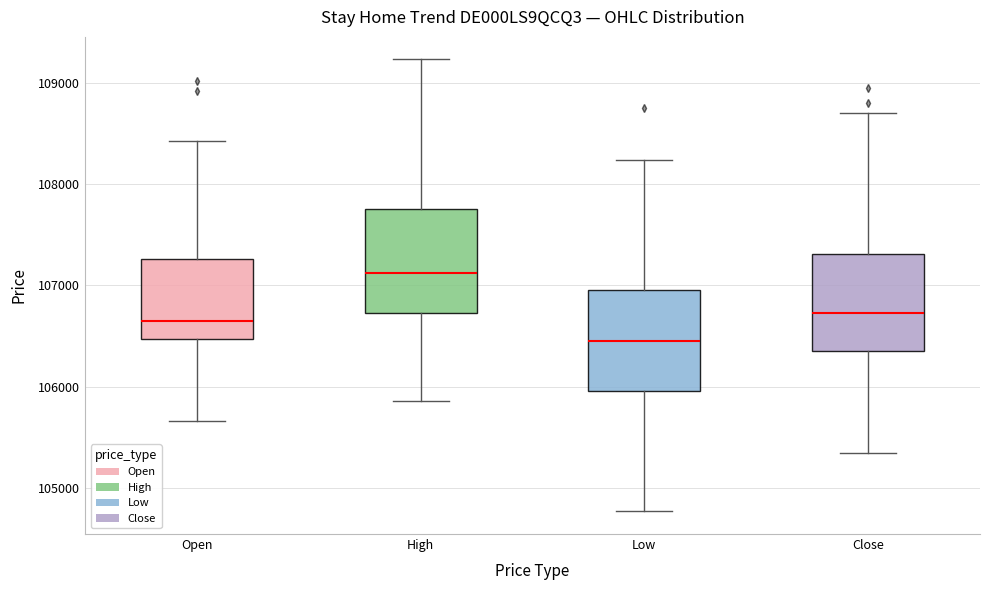

Which box's median line is the highest?

High